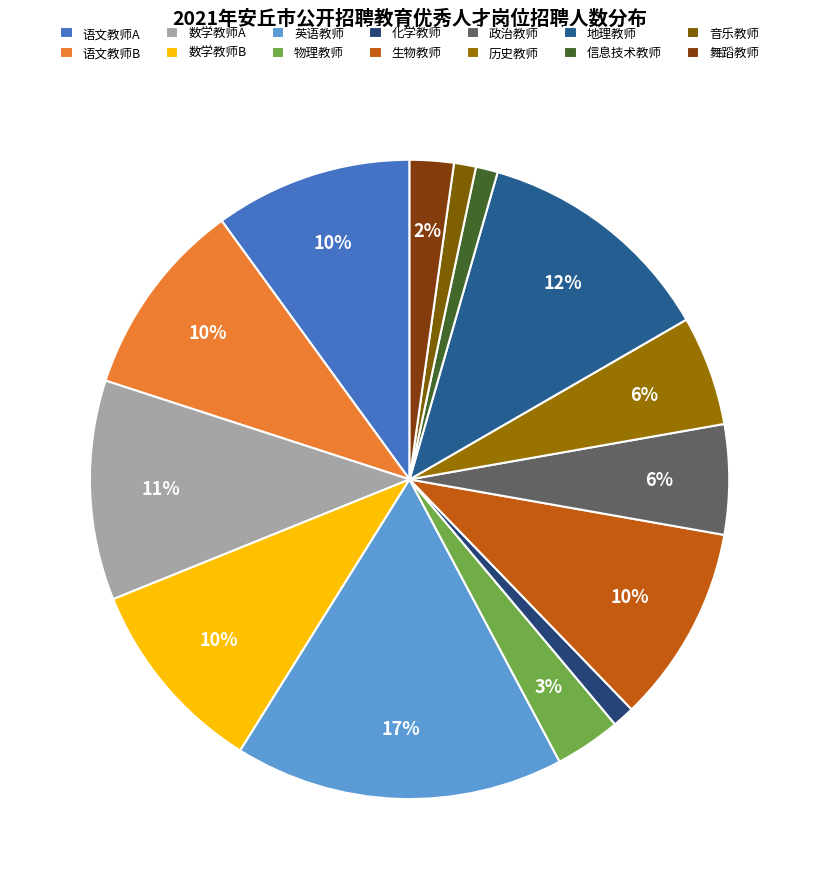

Is there a majority slice in this chart?

No